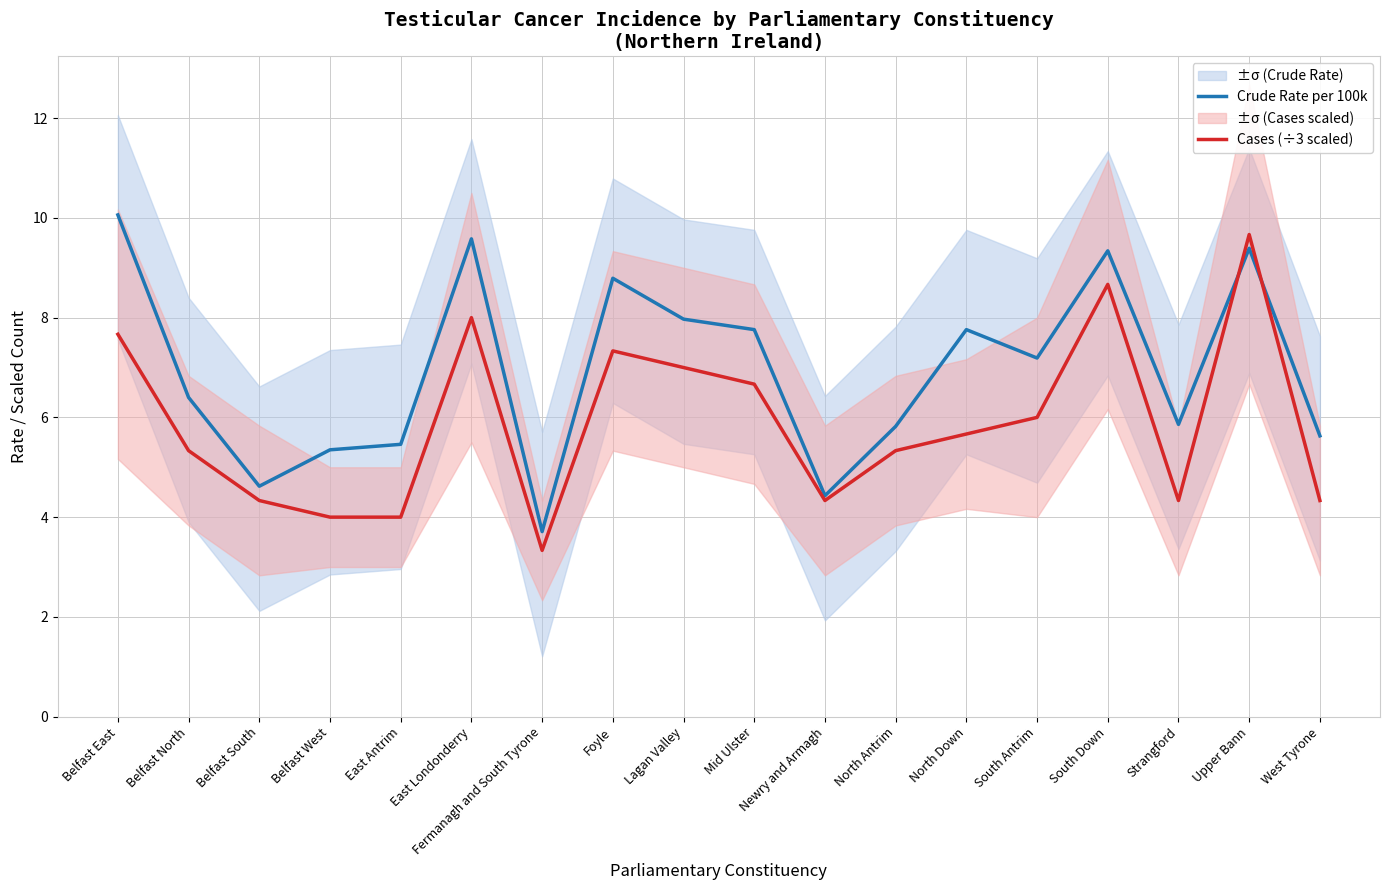

What is the difference between the maximum and minimum values in the Crude Rate per 100k series?

6.4